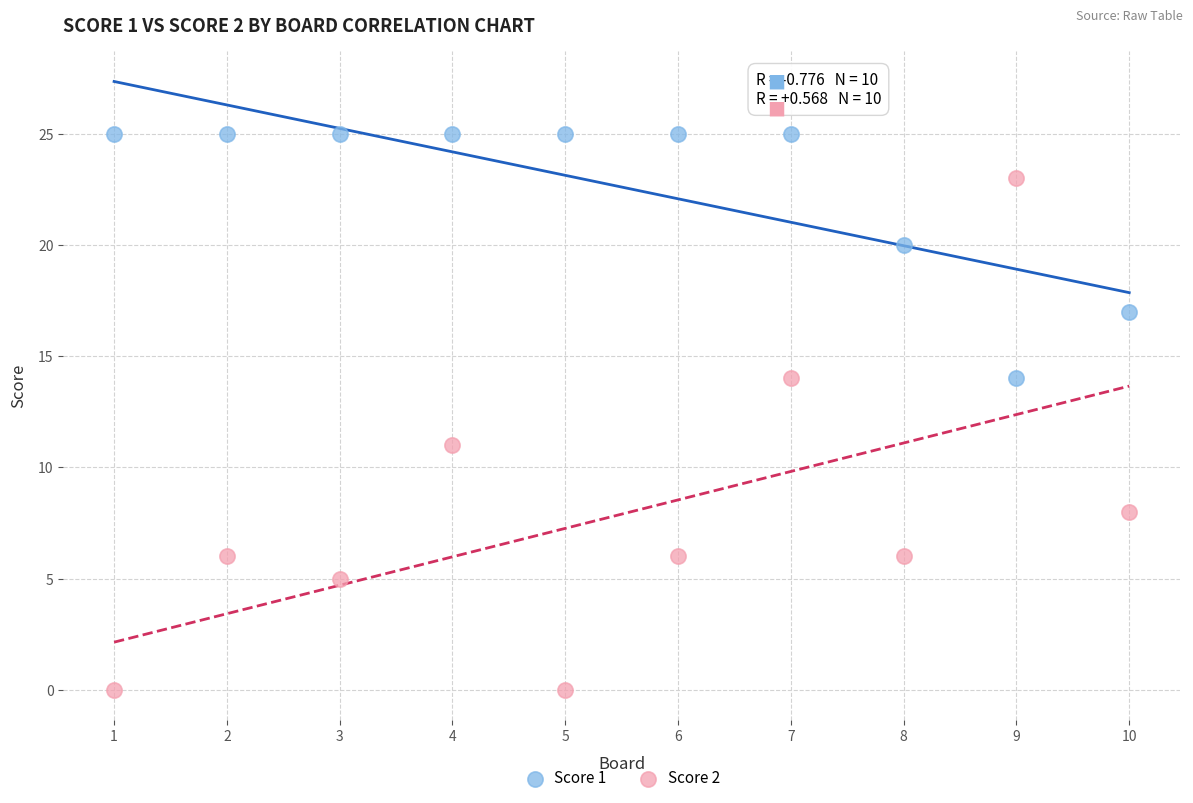

What are all the series names shown in the legend?

Score 1, Score 2